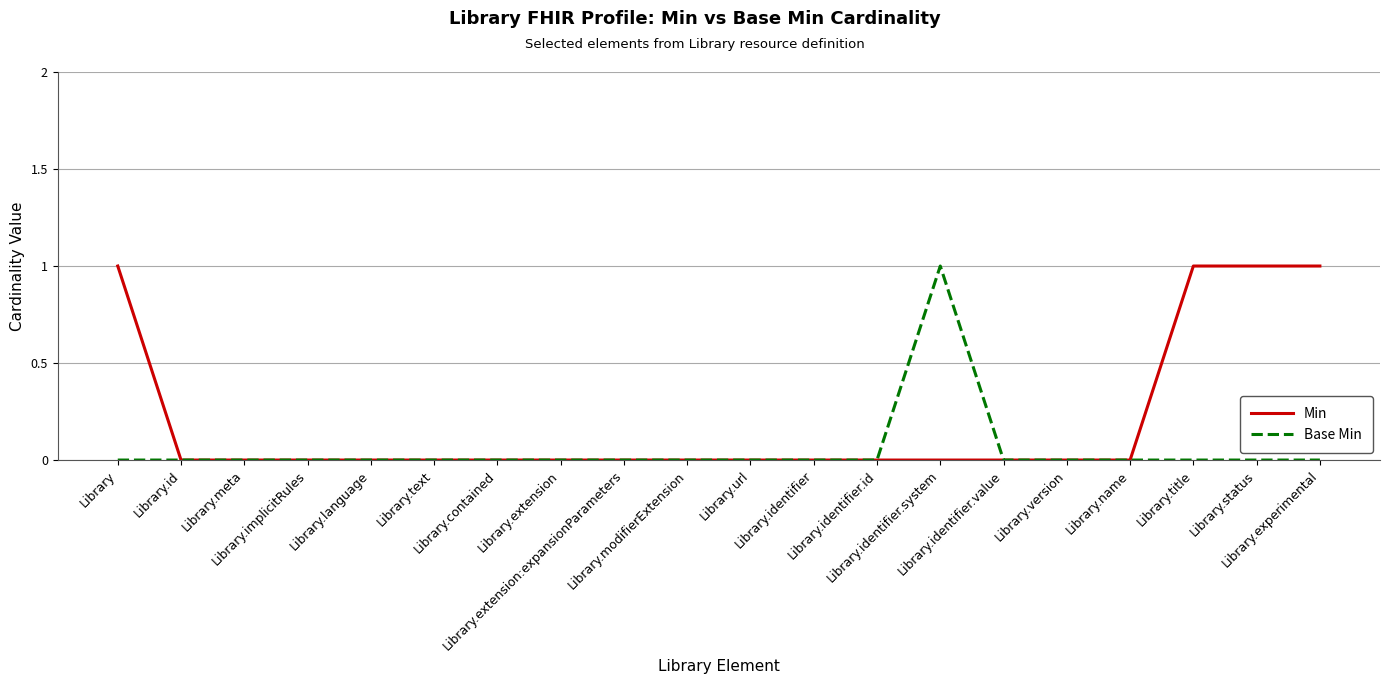

What is the greatest value displayed?

1